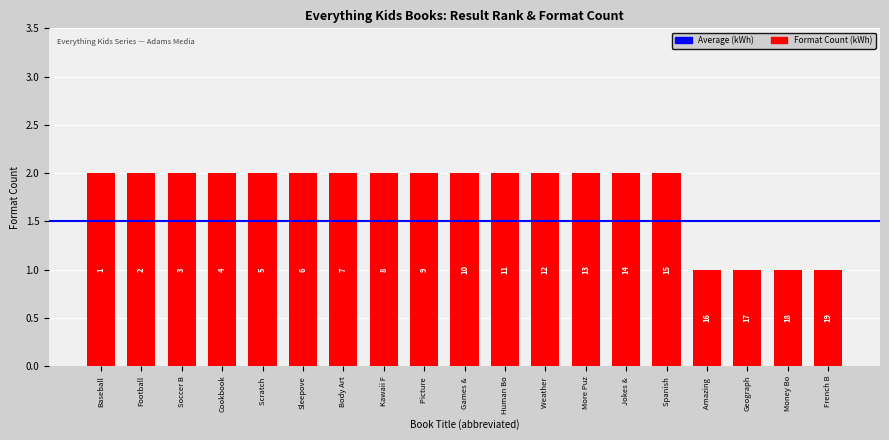

How many bars are there in total?

19